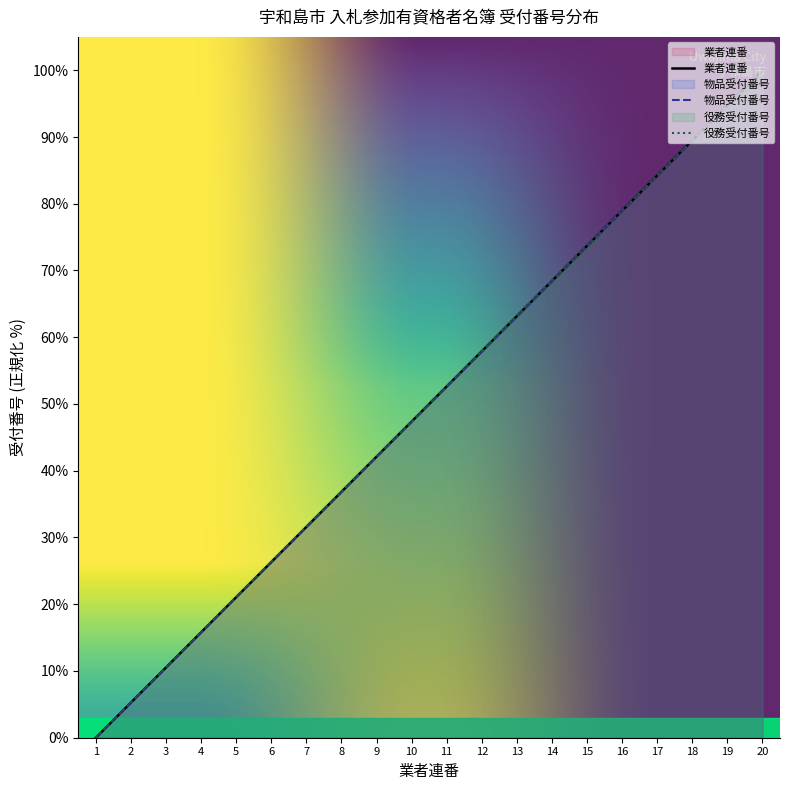

Is it true that 物品受付番号 equals 42.4 at 1?

False